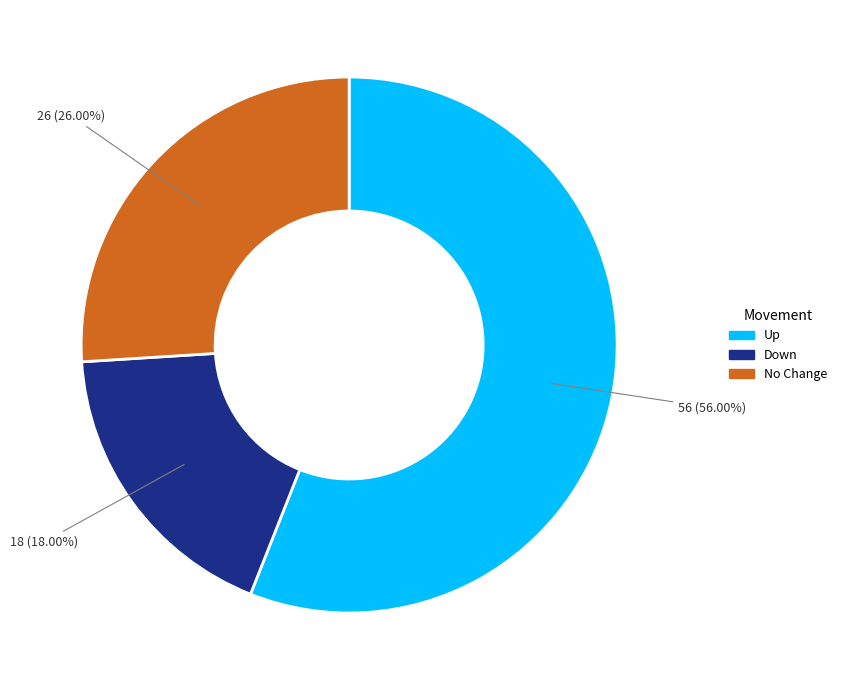

Does any single category account for the majority?

Yes